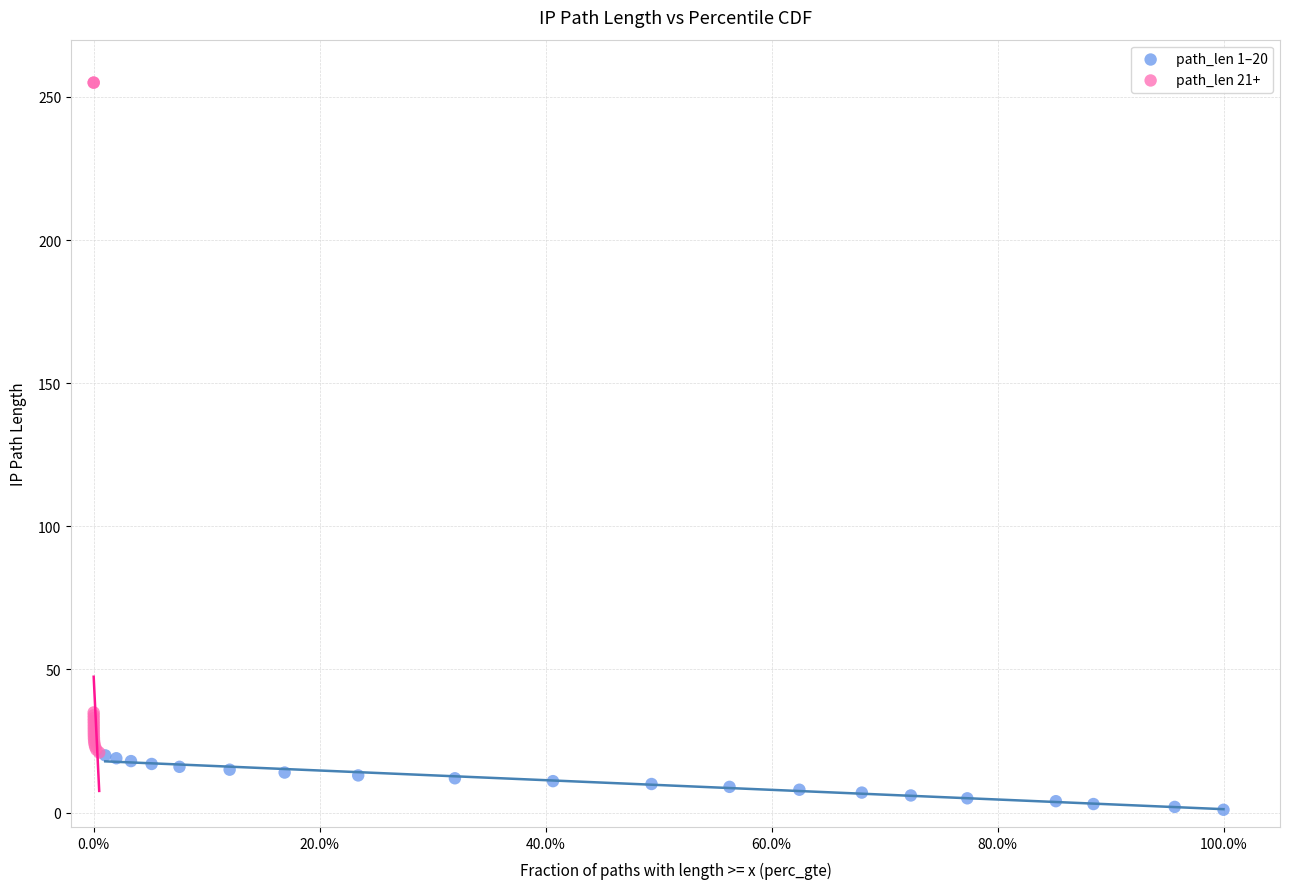

Which series reaches the minimum Y coordinate?

path_len 1–20